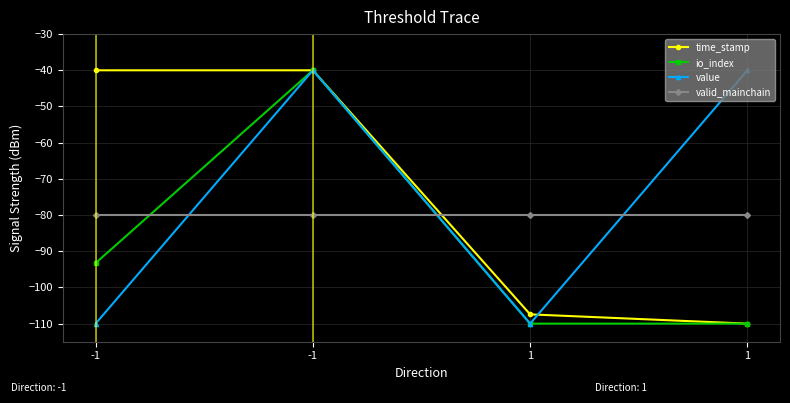

What is the difference between the maximum and minimum values in the io_index series?

70.0